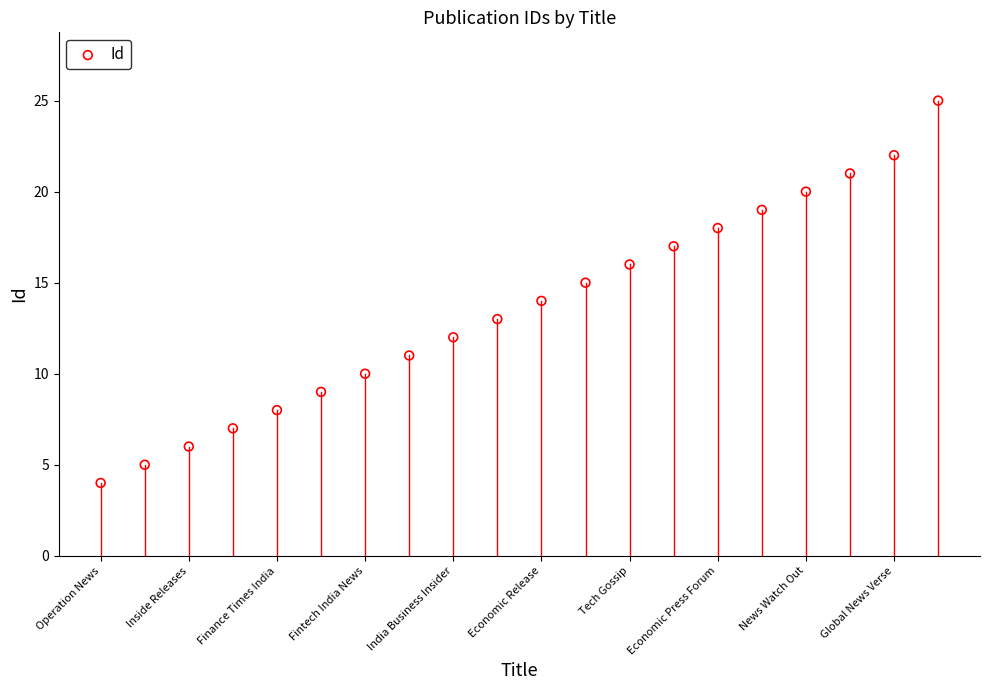

What is the range of Y values (max minus min)?

21